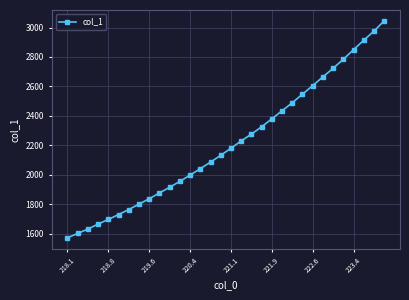

What is the difference between the maximum and minimum values?

1475.0